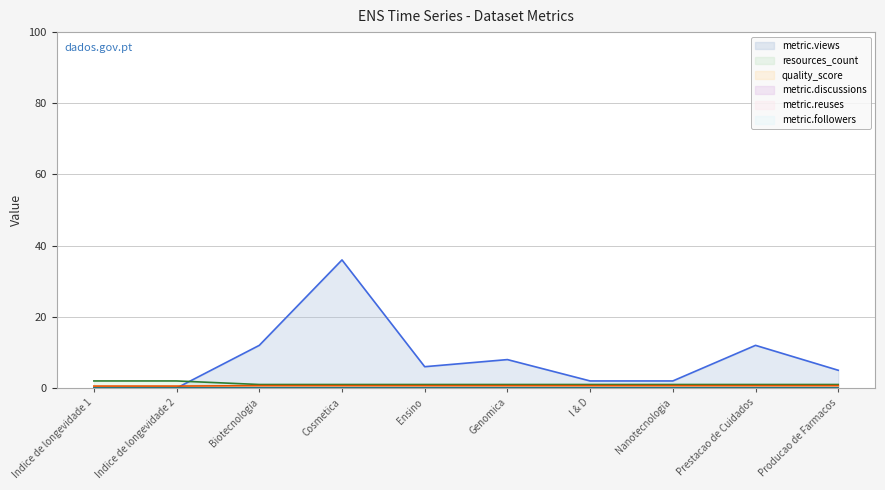

How many interior local valleys does the metric.views series have?

1